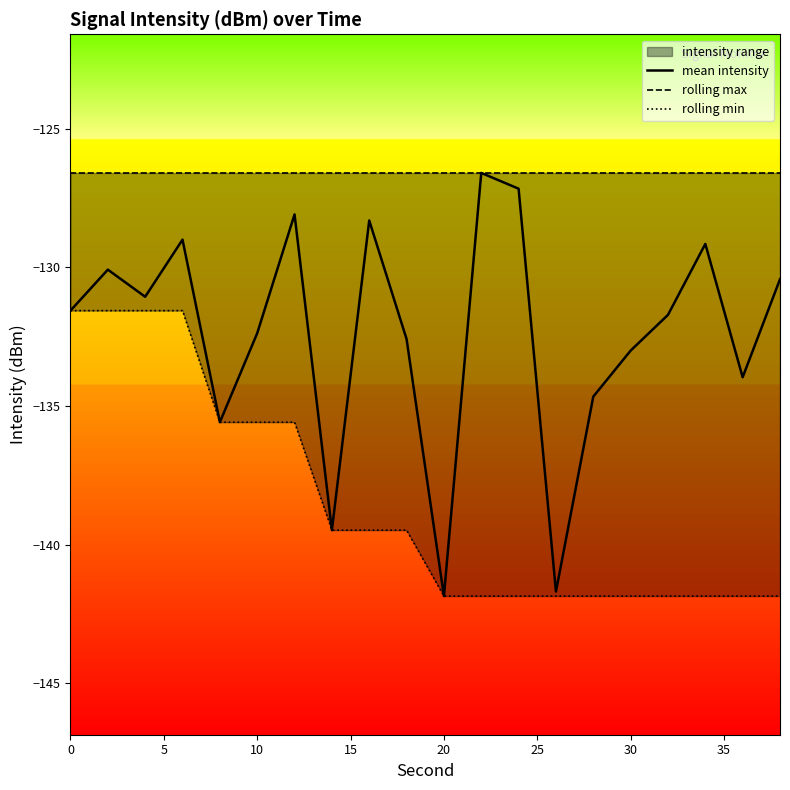

True or false: mean intensity and rolling max cross at least once.

False